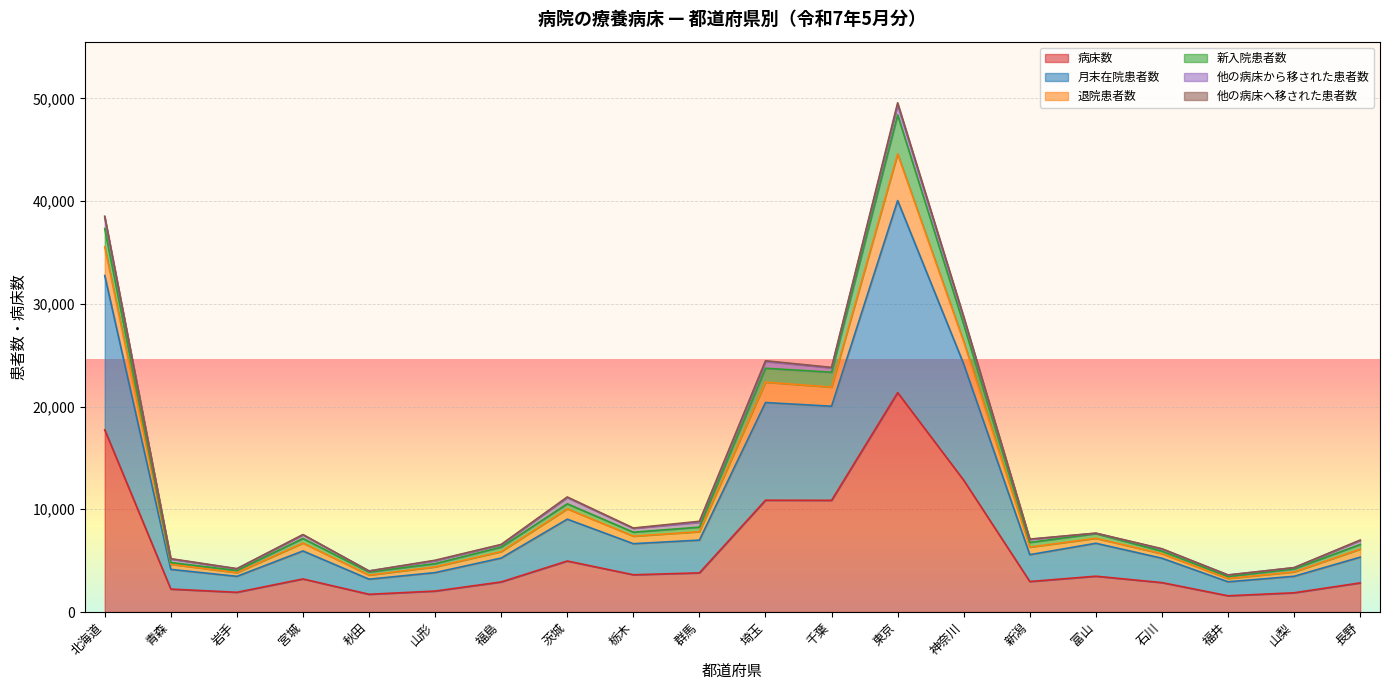

At which category is the sum across all series the highest?

東京